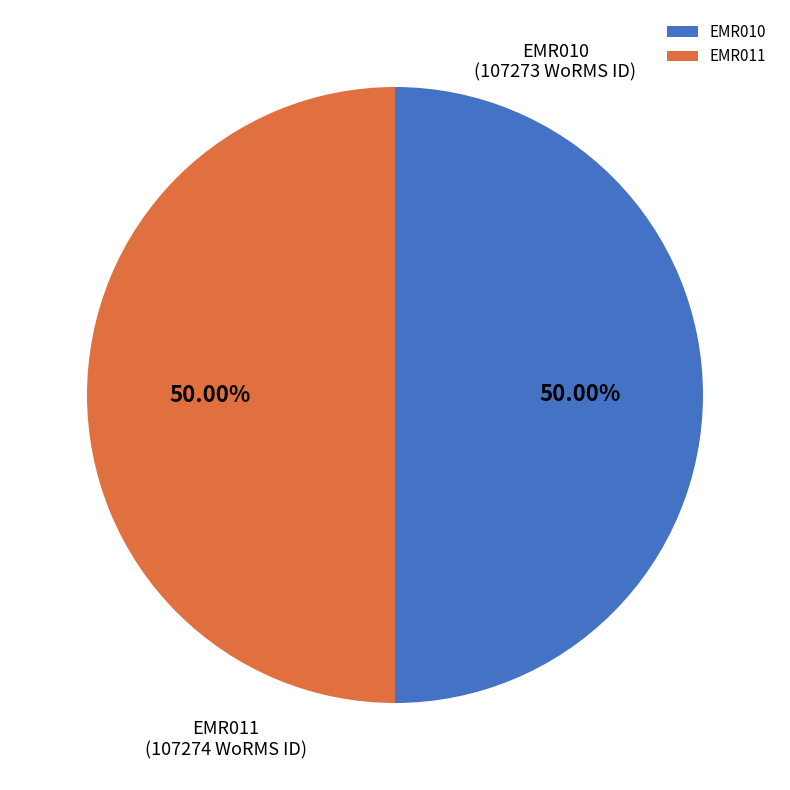

Approximately how many times larger is the value at EMR011 compared to EMR010?

1.0